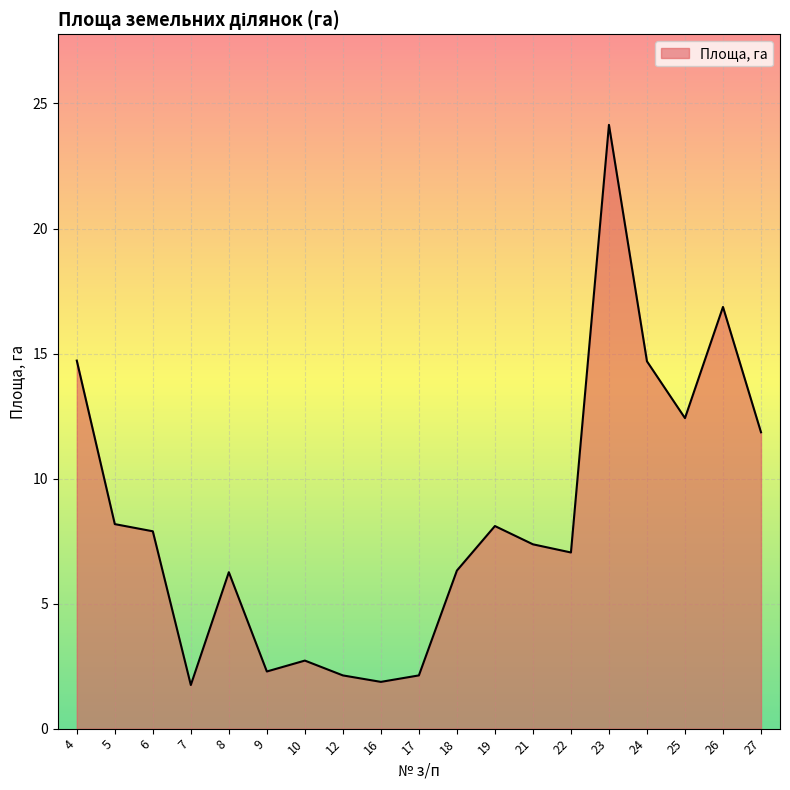

Which has a higher value, 25 or 5?

25